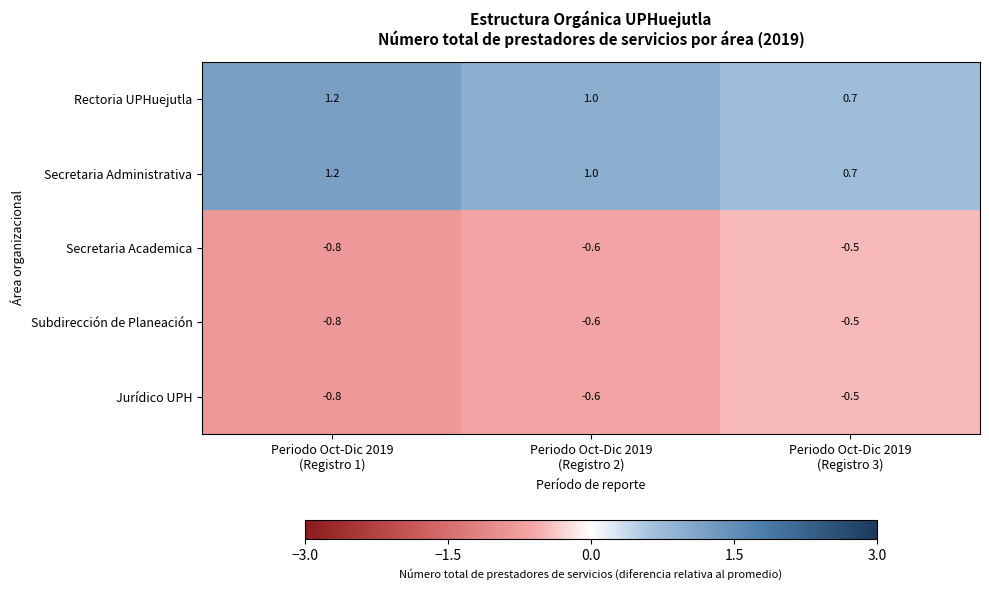

What is the difference between the maximum and minimum values in the Rectoria UPHuejutla series?

0.5